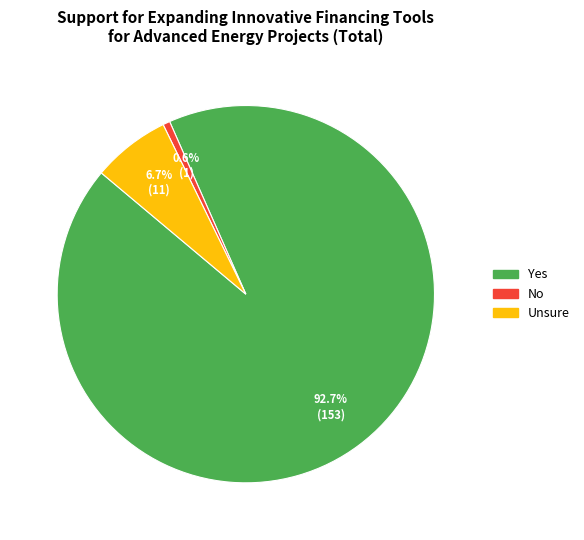

What percentage is the Unsure slice, to the nearest percent?

7%